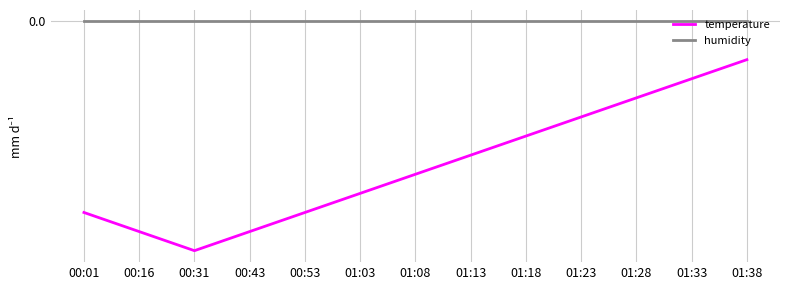

True or false: humidity and temperature intersect in this chart.

False